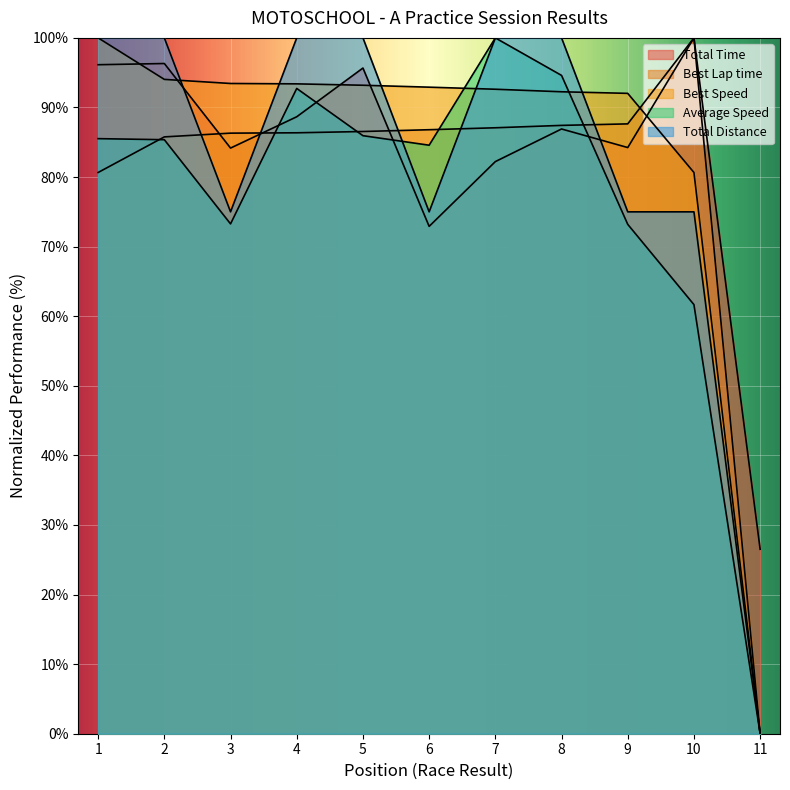

What is the total value across all series at 2?

461.5